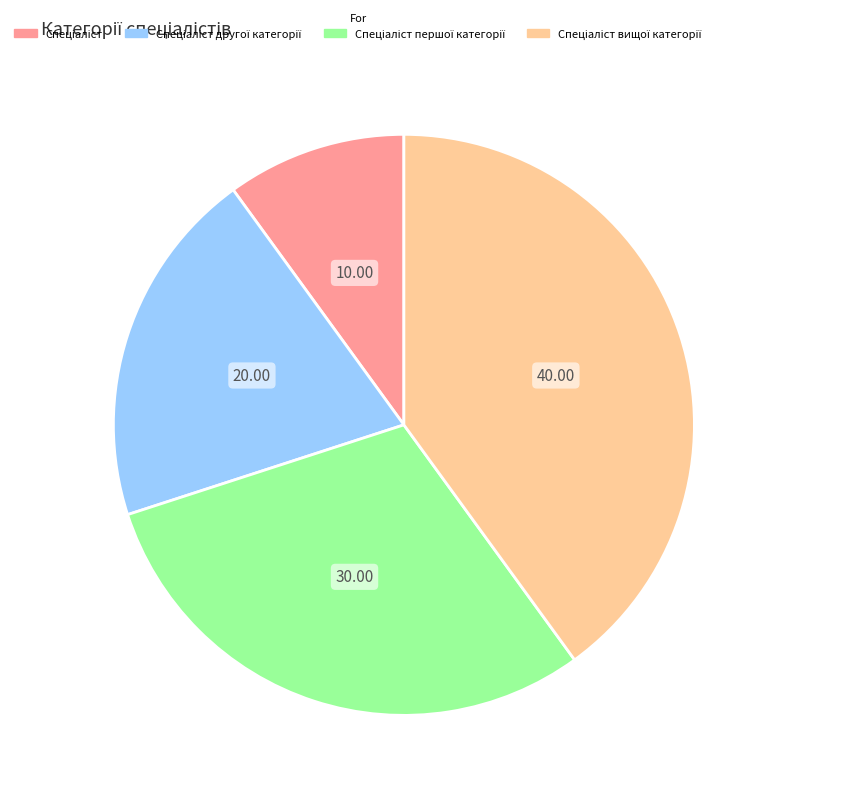

Is there any slice that represents more than half of the pie?

No